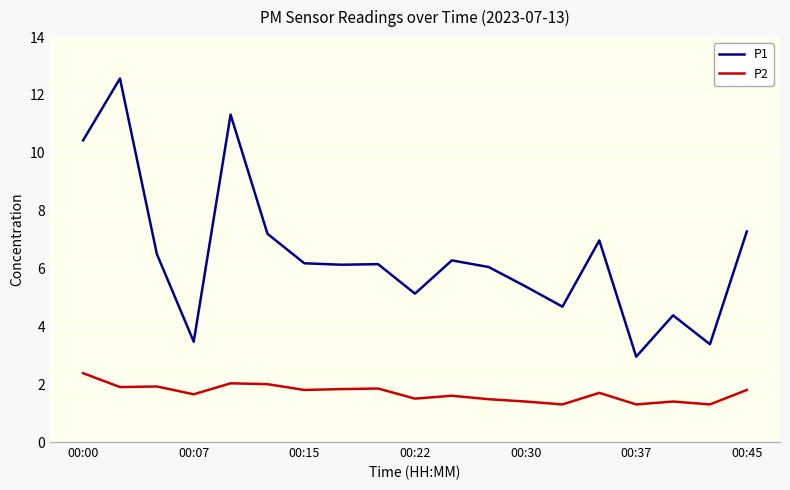

List the series in order of their peak value, lowest first.

P2, P1